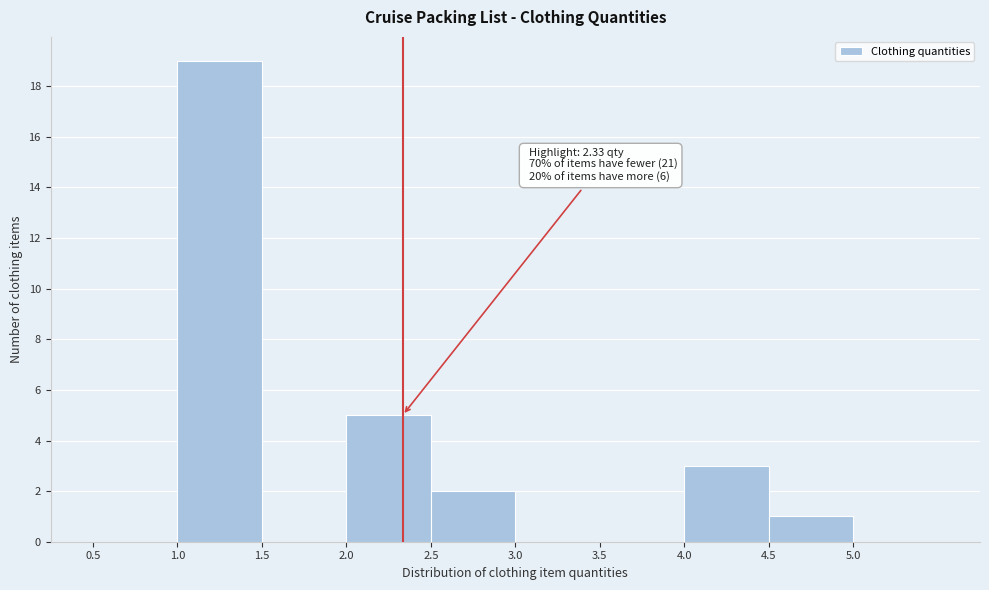

Which range on the x-axis has the tallest bar?

1.0 to 1.5